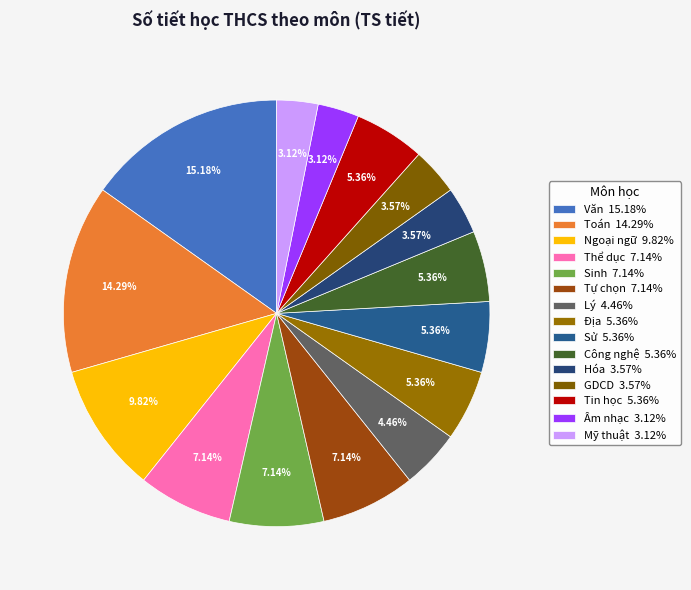

To the nearest percent, what is the difference between the Lý and Sử slice percentages?

1%